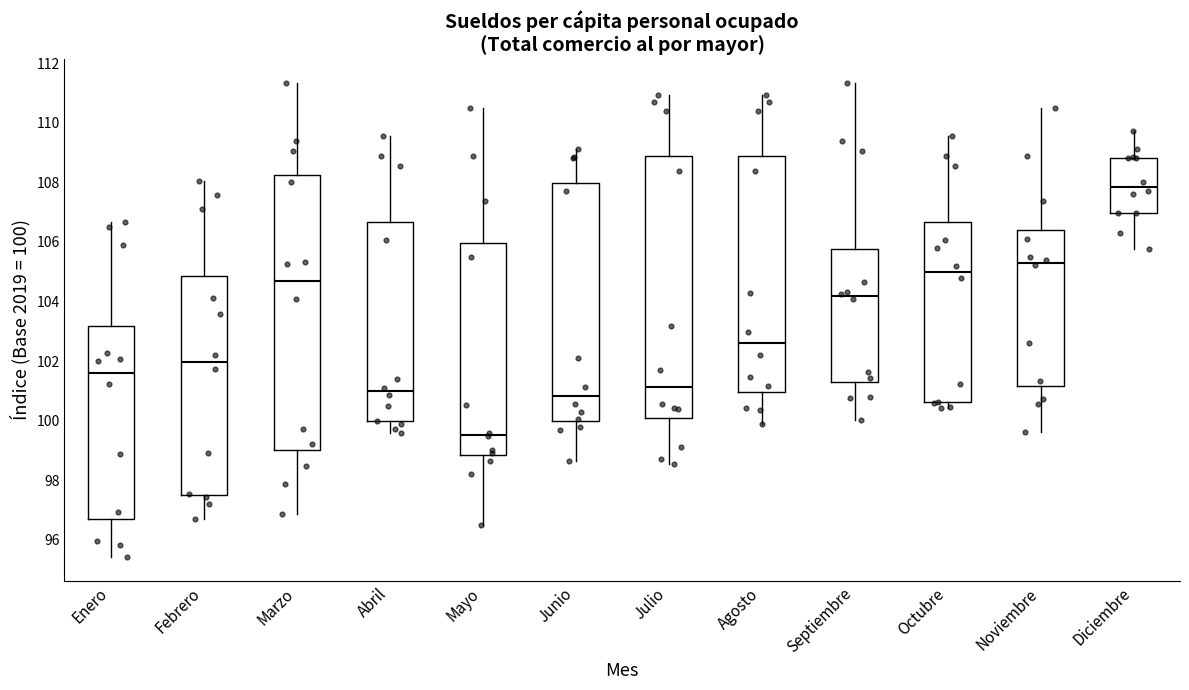

Reading left to right, read every box against the y-axis: the position of its median line, the range the box covers, and the ends of its whiskers. The values are not printed on the chart, so give them approximately, as read against the axis.

Enero: median 101.6, box 96.6 to 103.2, whiskers 95.4 to 106.6
Febrero: median 102.0, box 97.6 to 104.8, whiskers 96.8 to 108.0
Marzo: median 104.6, box 99.0 to 108.2, whiskers 96.8 to 111.4
Abril: median 101.0, box 100.0 to 106.6, whiskers 99.6 to 109.6
Mayo: median 99.6, box 98.8 to 106.0, whiskers 96.4 to 110.4
Junio: median 100.8, box 100.0 to 108.0, whiskers 98.6 to 109.2
Julio: median 101.2, box 100.0 to 108.8, whiskers 98.6 to 111.0
Agosto: median 102.6, box 101.0 to 108.8, whiskers 99.8 to 111.0
Septiembre: median 104.2, box 101.2 to 105.8, whiskers 100.0 to 111.4
Octubre: median 105.0, box 100.6 to 106.6, whiskers 100.4 to 109.6
Noviembre: median 105.4, box 101.2 to 106.4, whiskers 99.6 to 110.4
Diciembre: median 107.8, box 107.0 to 108.8, whiskers 105.8 to 109.8